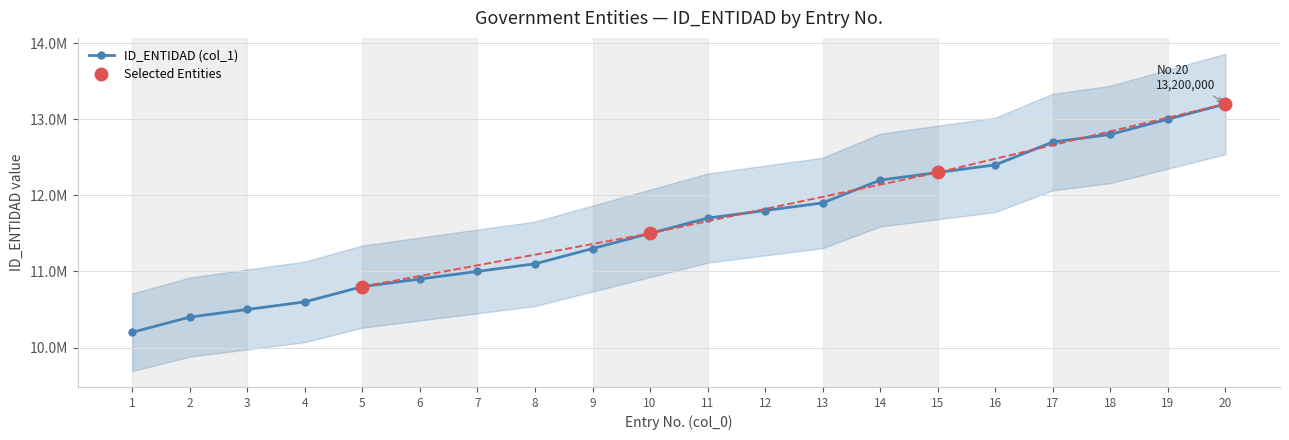

How many lines are shown in the chart?

1